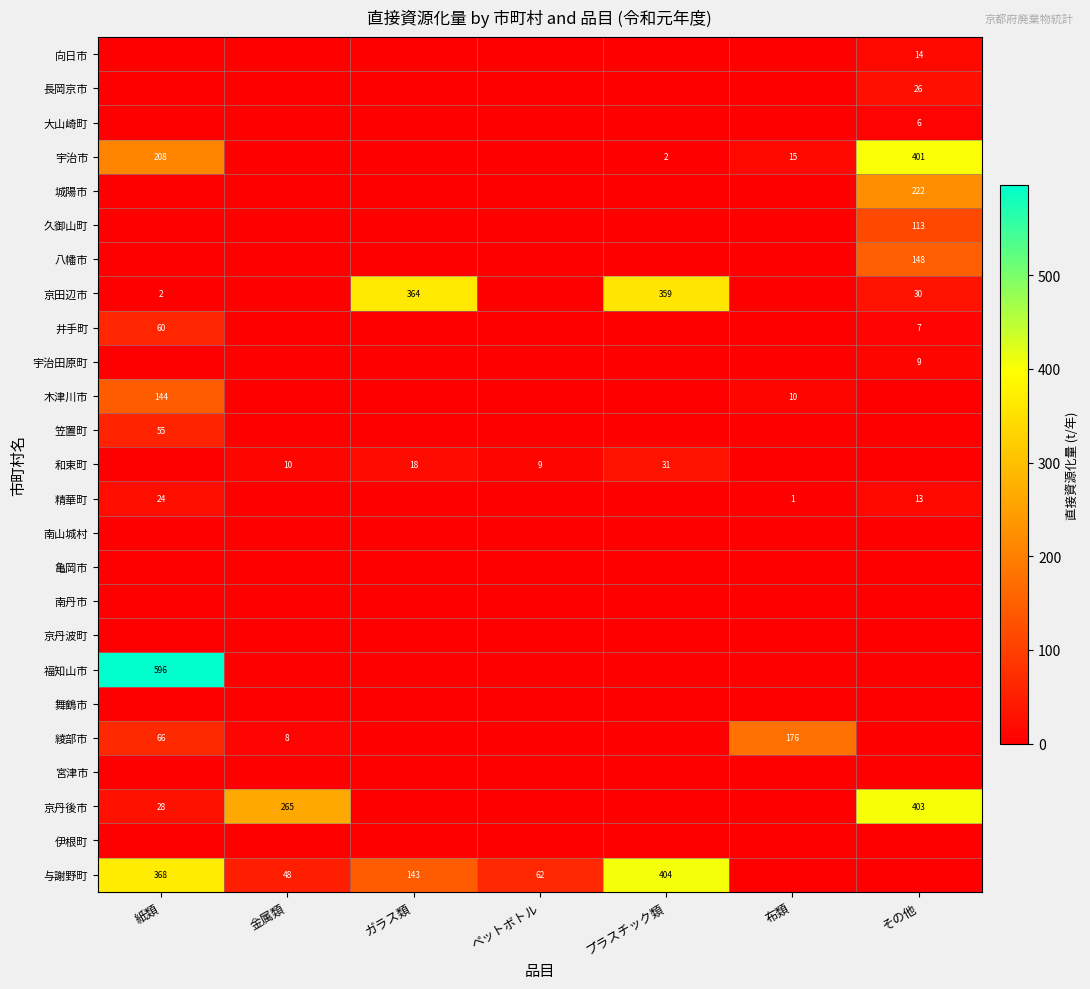

The value of 向日市 at その他 is 21. True or false?

False